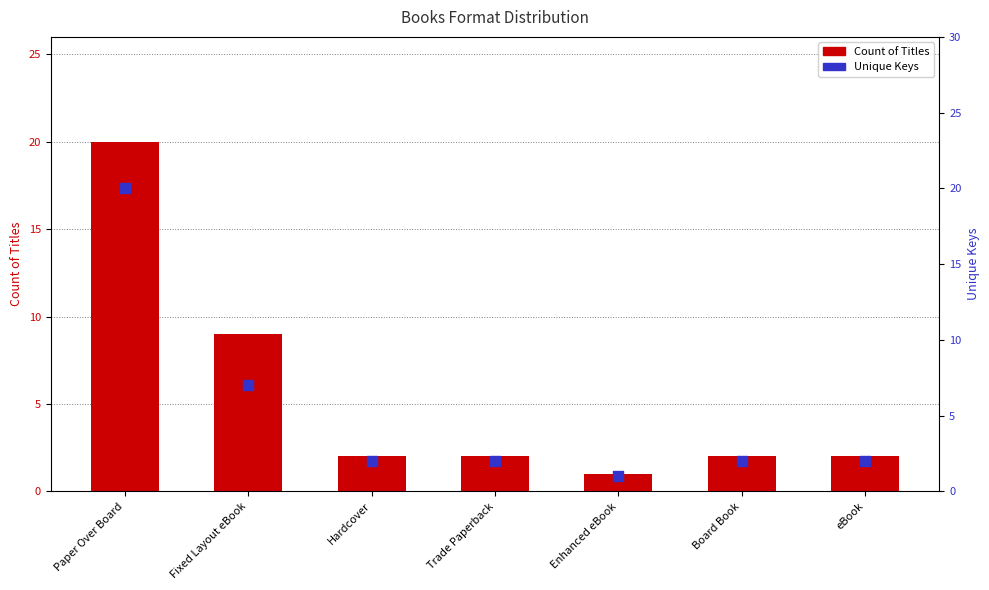

At how many categories does at least one series exceed 10?

1